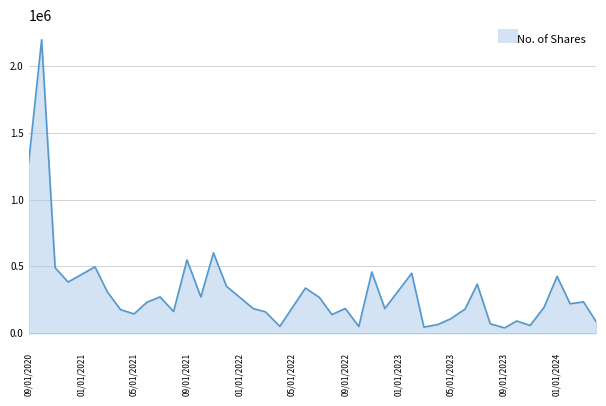

How many distinct data groups are displayed?

1